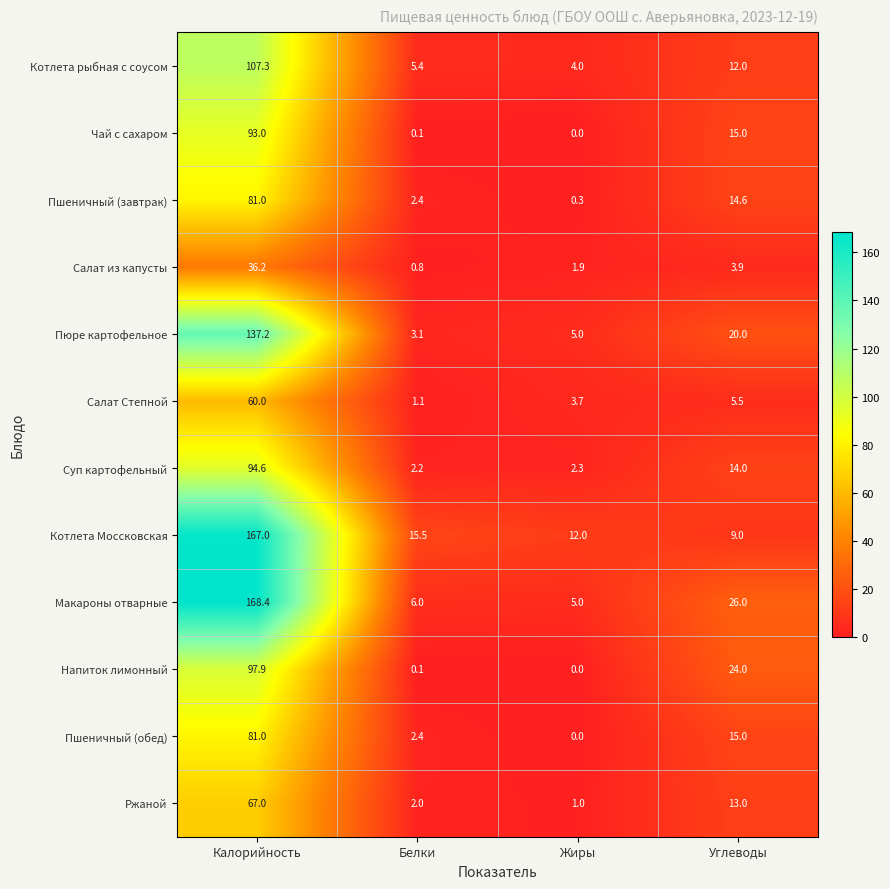

True or false: Чай с сахаром has a value of 155.6 at Калорийность.

False